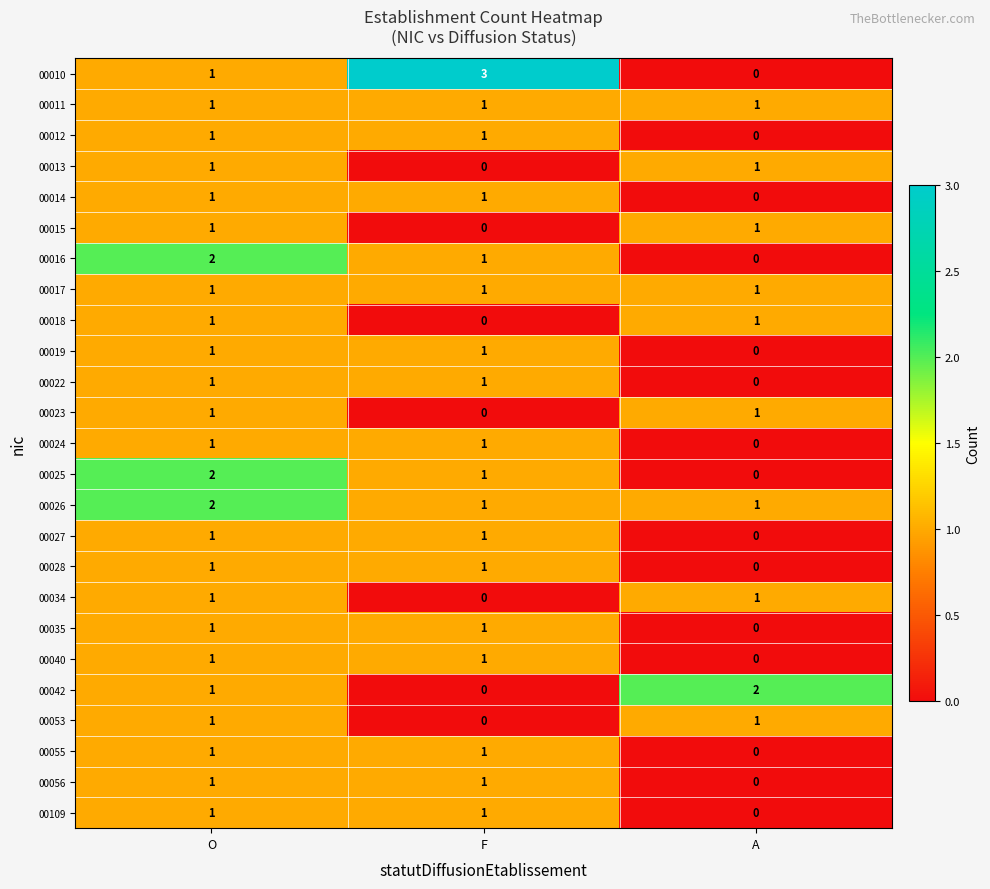

Where is 00035 nearest to the value 0?

A